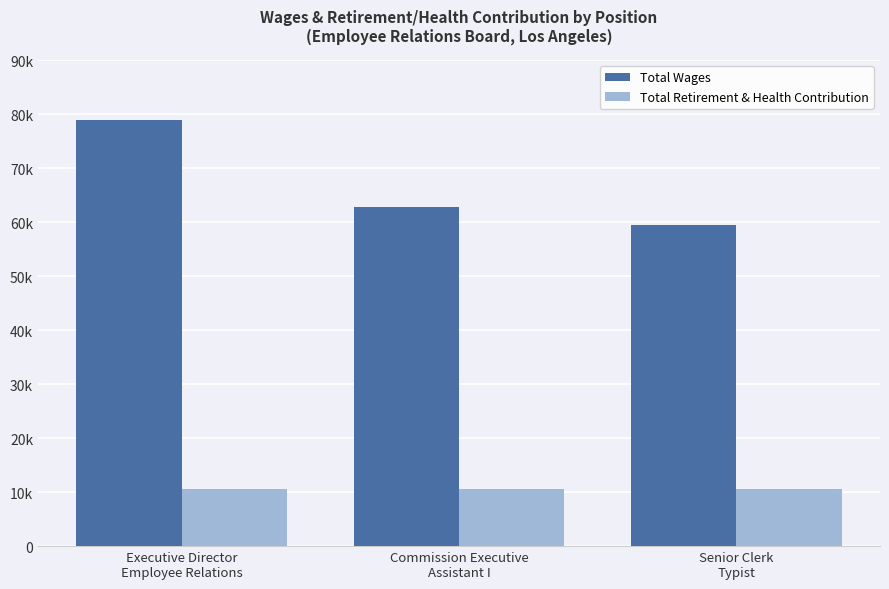

At how many categories does at least one series exceed 14090?

3